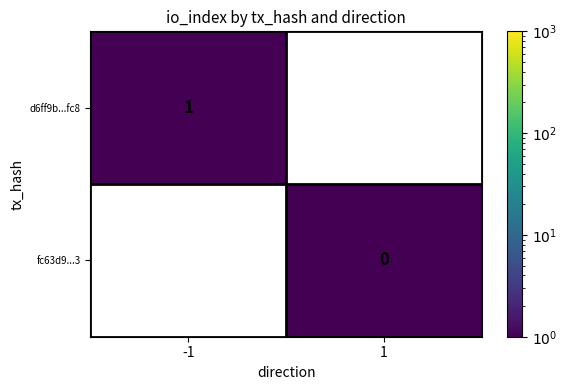

The value of d6ff9b...fc8 at -1 is 1. True or false?

True